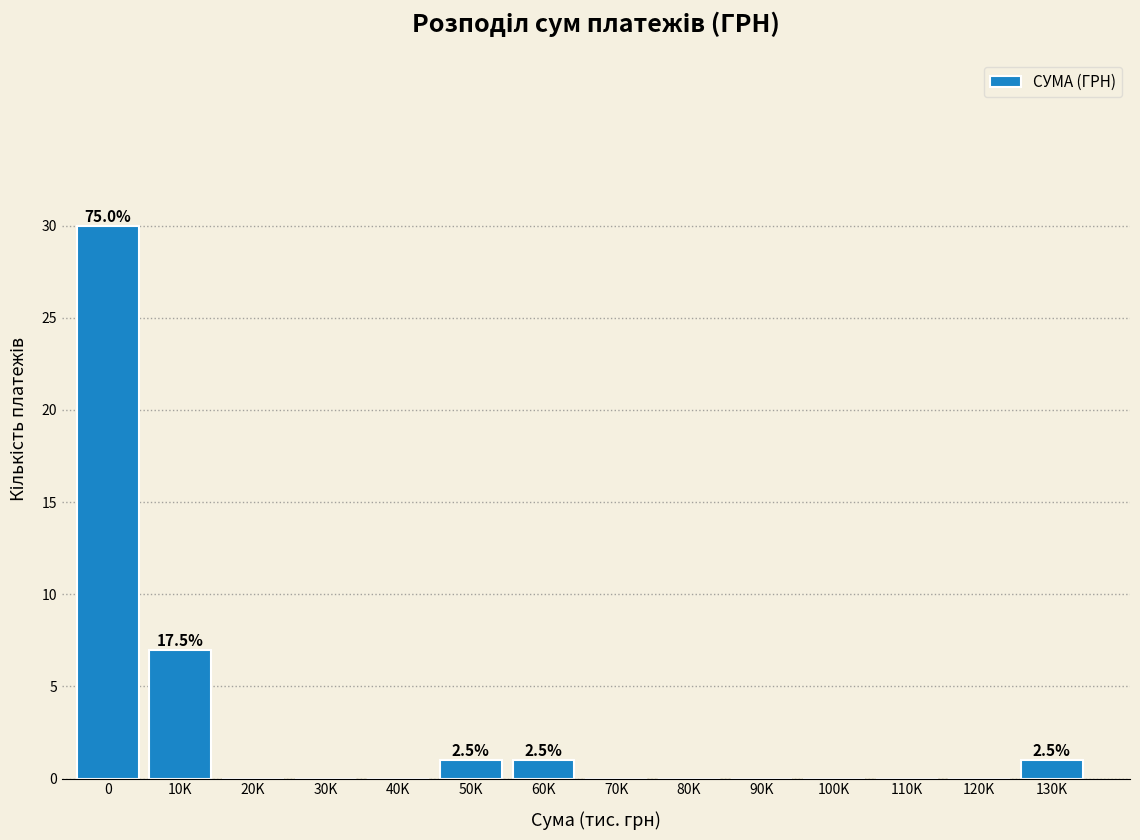

Reading left to right, transcribe all the data shown in this chart.

0=30	10K=7	20K=0	30K=0	40K=0	50K=1	60K=1	70K=0	80K=0	90K=0	100K=0	110K=0	120K=0	130K=1